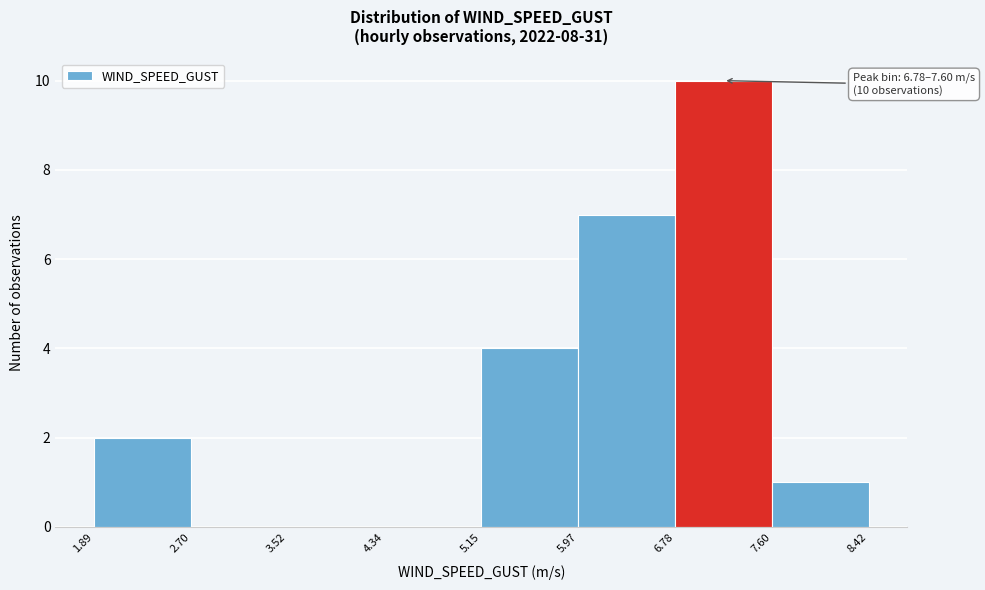

Over which range of the x-axis is the bar tallest?

6.78 to 7.60